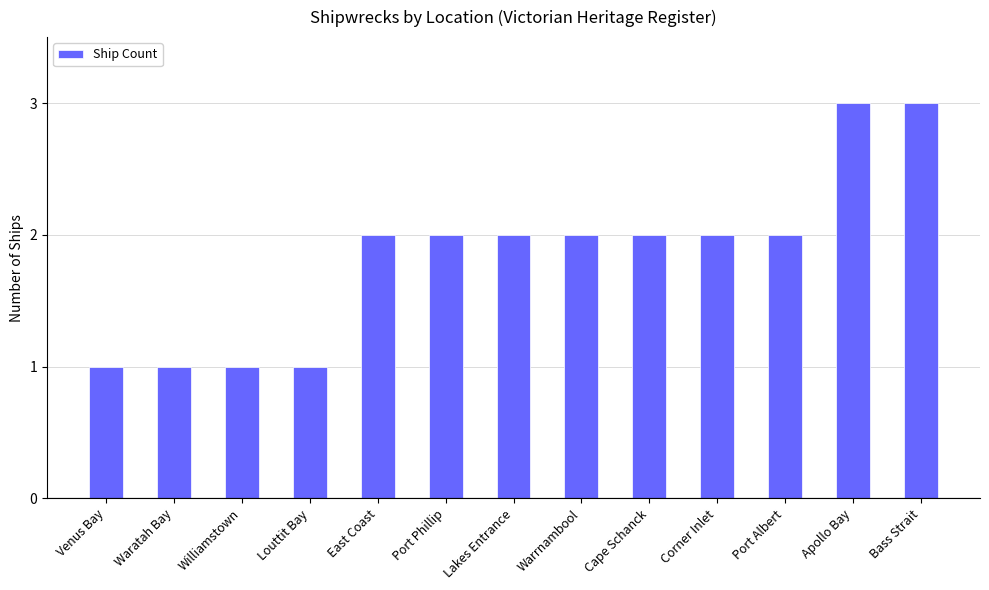

What position from the right is Port Phillip?

8